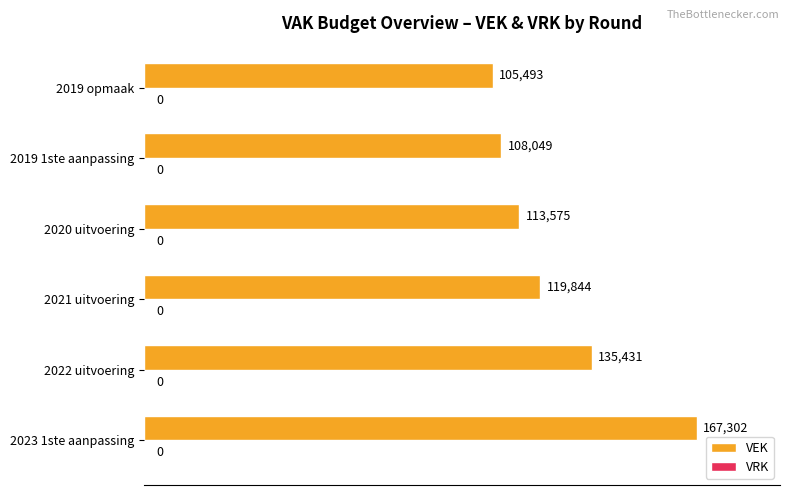

What is the difference between the maximum and minimum values?

61809